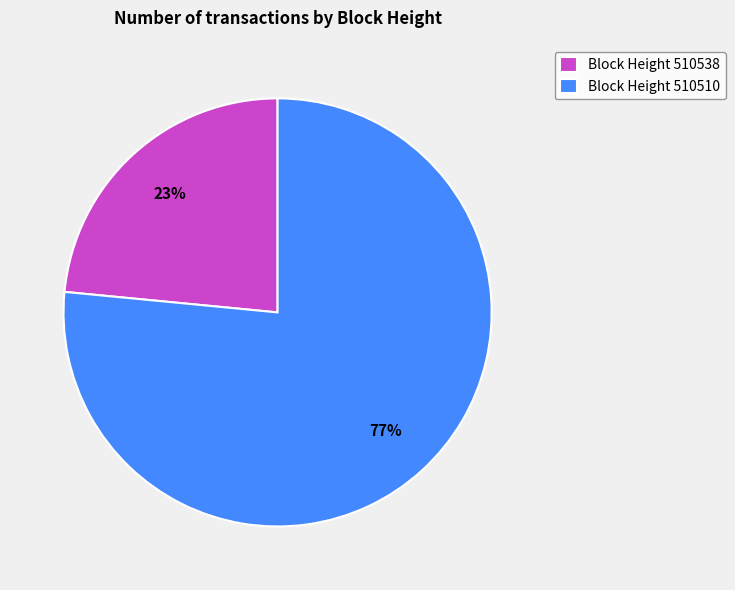

The Block Height 510538 slice represents 23% of the pie. True or false?

True